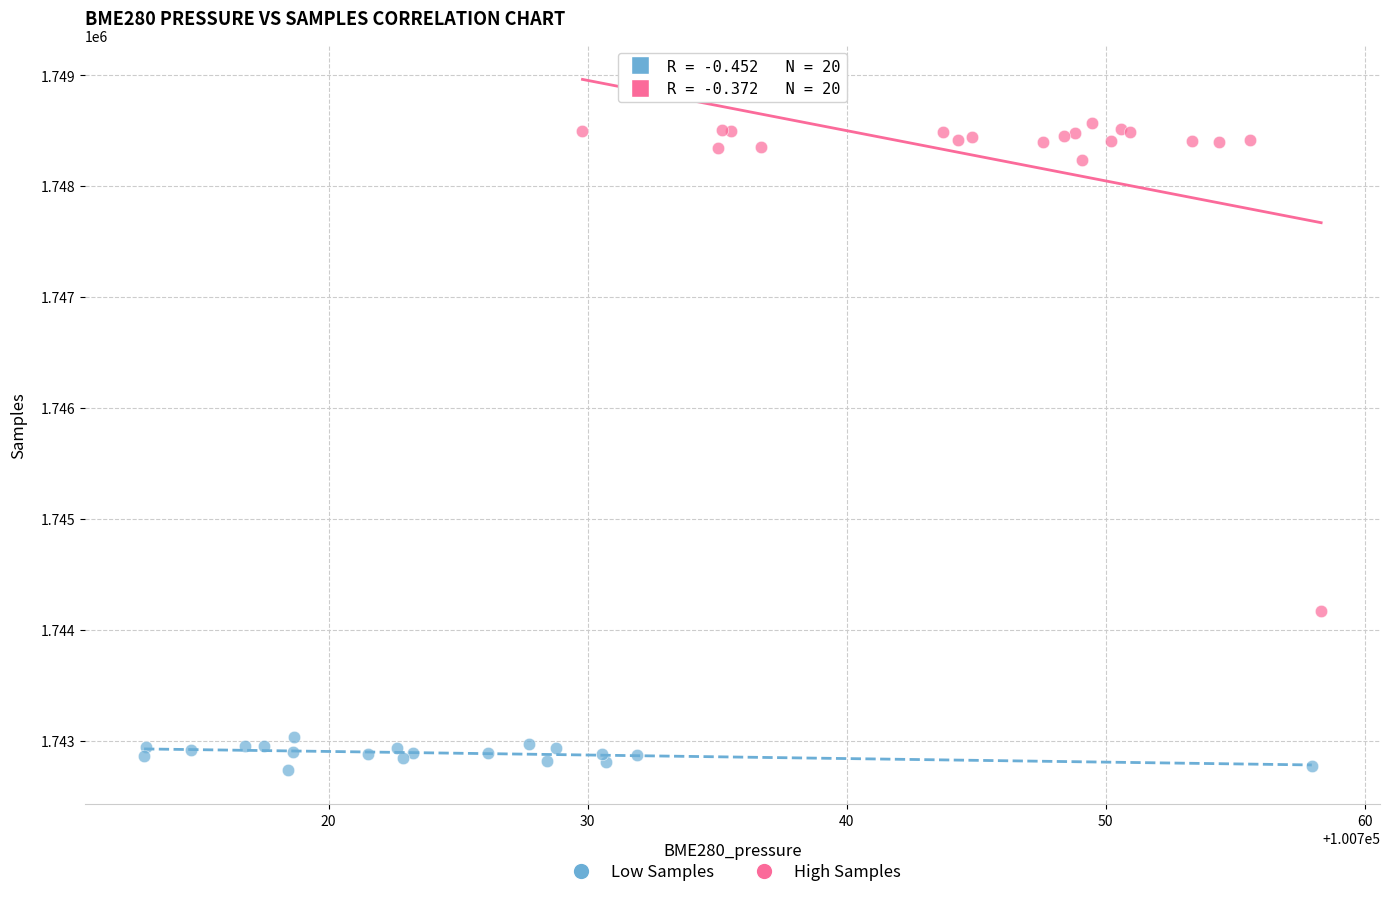

Which series contains the lowest Y value?

Low Samples